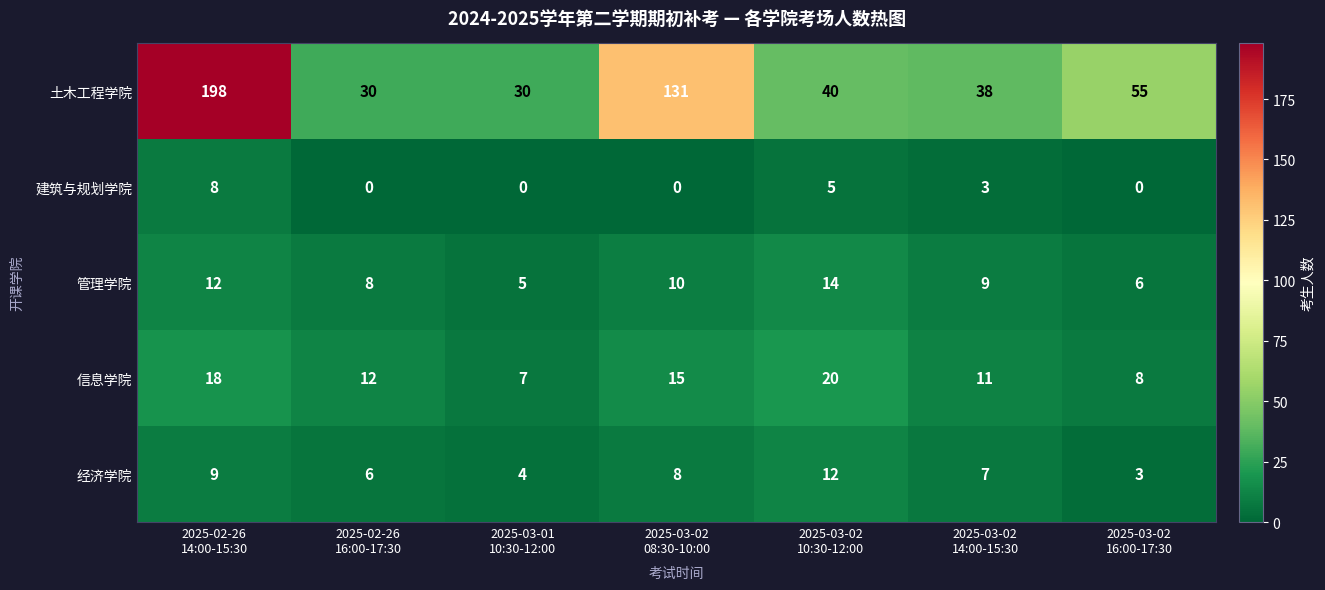

What is the difference between the maximum and second lowest values in the 土木工程学院 series?

168